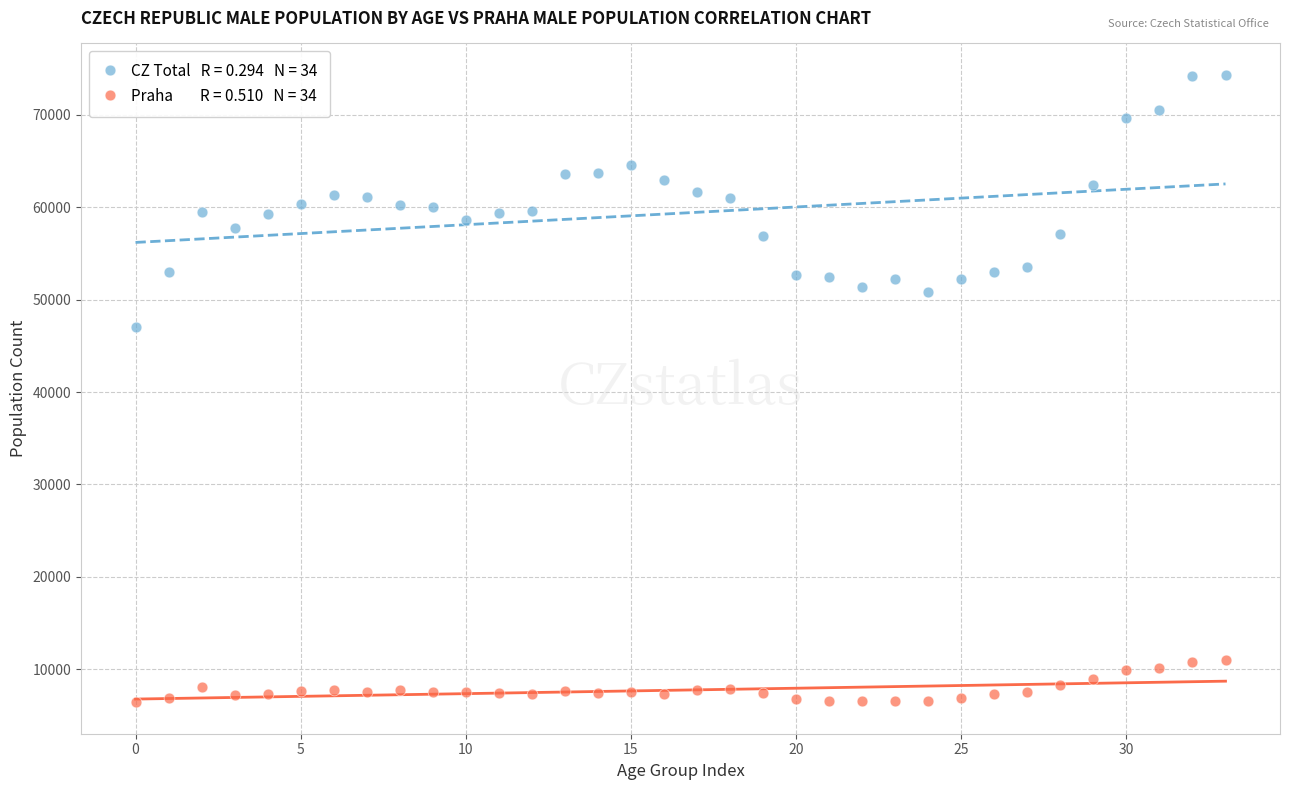

Across all series, what Y value is closest to 40373?

47079